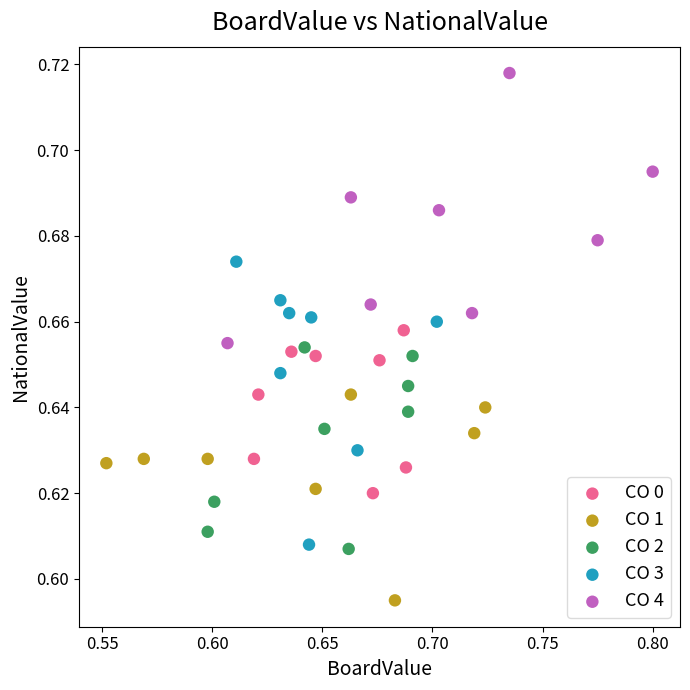

Which series contains the highest Y value?

CO 4